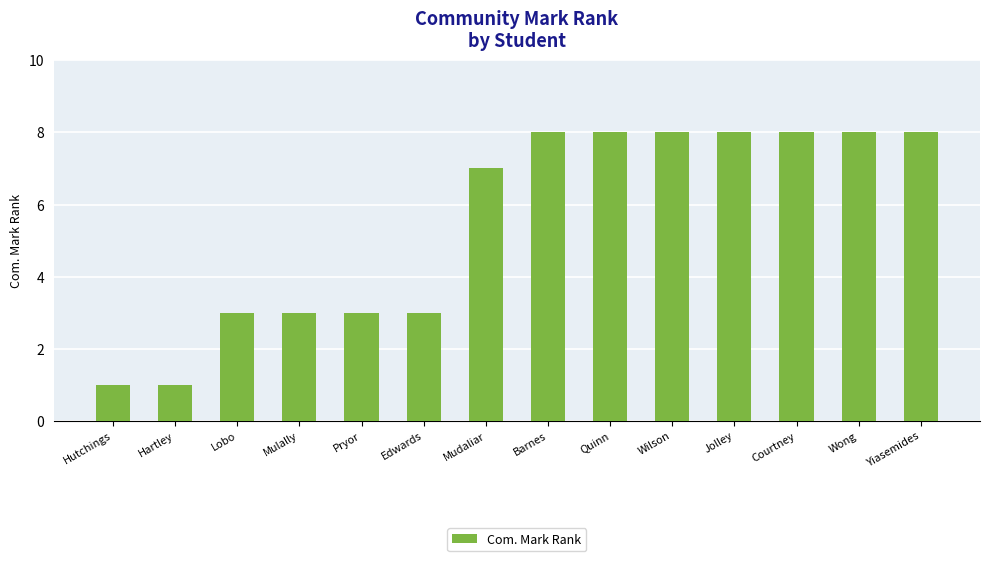

Reading left to right, extract all data points from this chart.

1	1	3	3	3	3	7	8	8	8	8	8	8	8